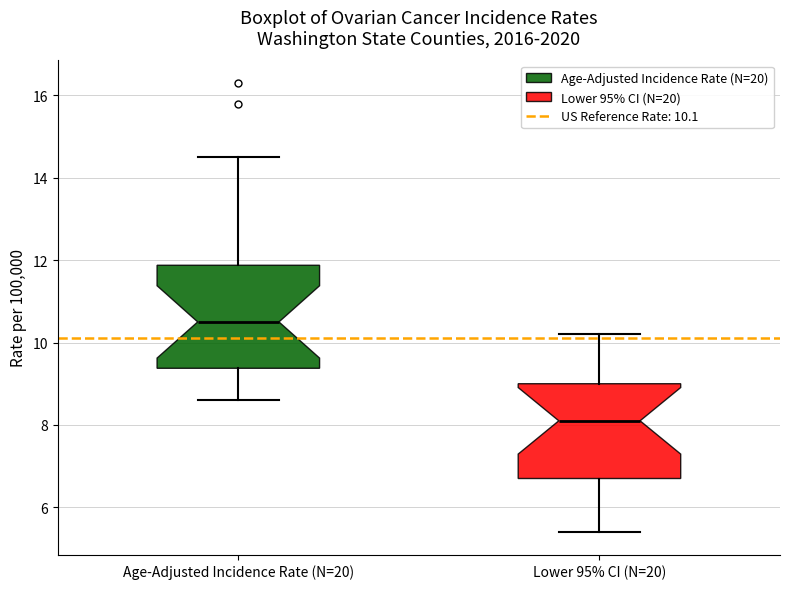

Reading left to right, read every box against the y-axis: the position of its median line, the range the box covers, and the ends of its whiskers. The values are not printed on the chart, so give them approximately, as read against the axis.

Age-Adjusted Incidence Rate (N=20): median 10.6, box 9.4 to 11.8, whiskers 8.6 to 14.6
Lower 95% CI (N=20): median 8.2, box 6.8 to 9.0, whiskers 5.4 to 10.2